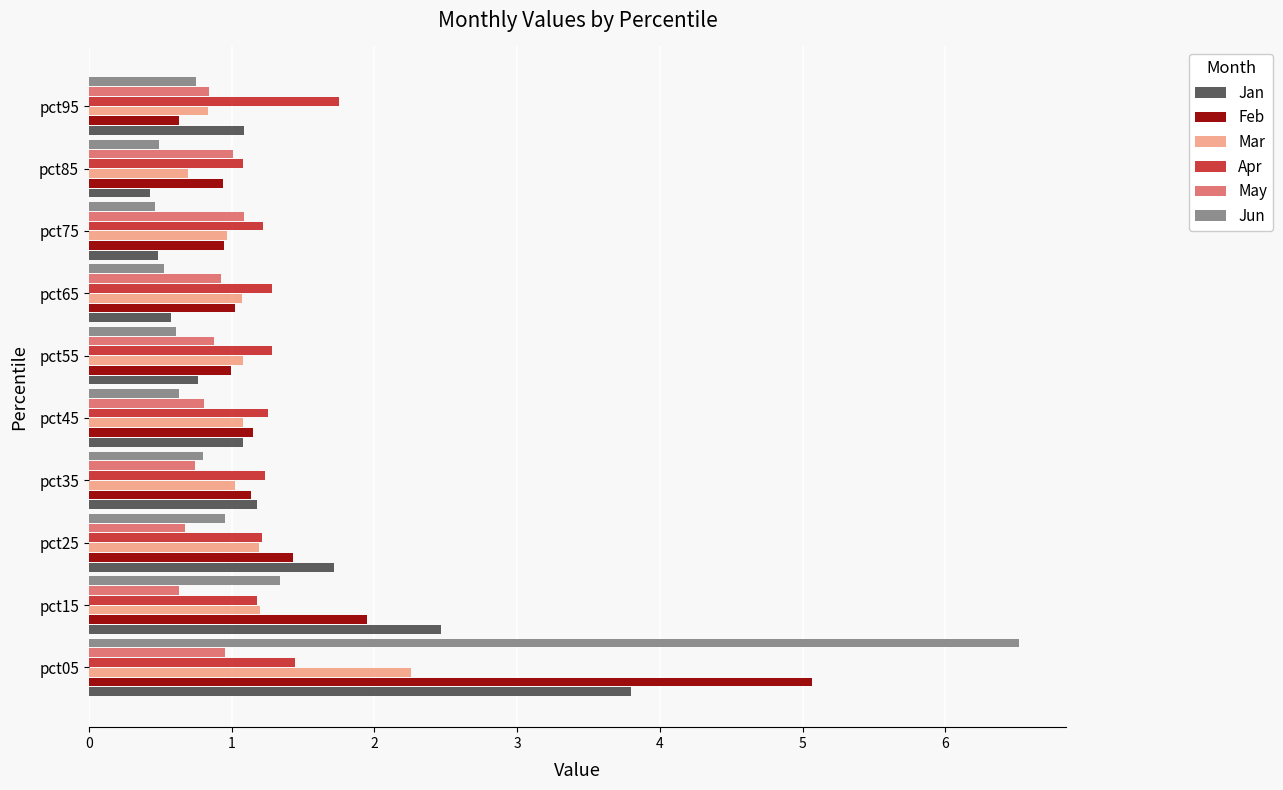

The value of Jun at pct55 is 0.4. True or false?

False